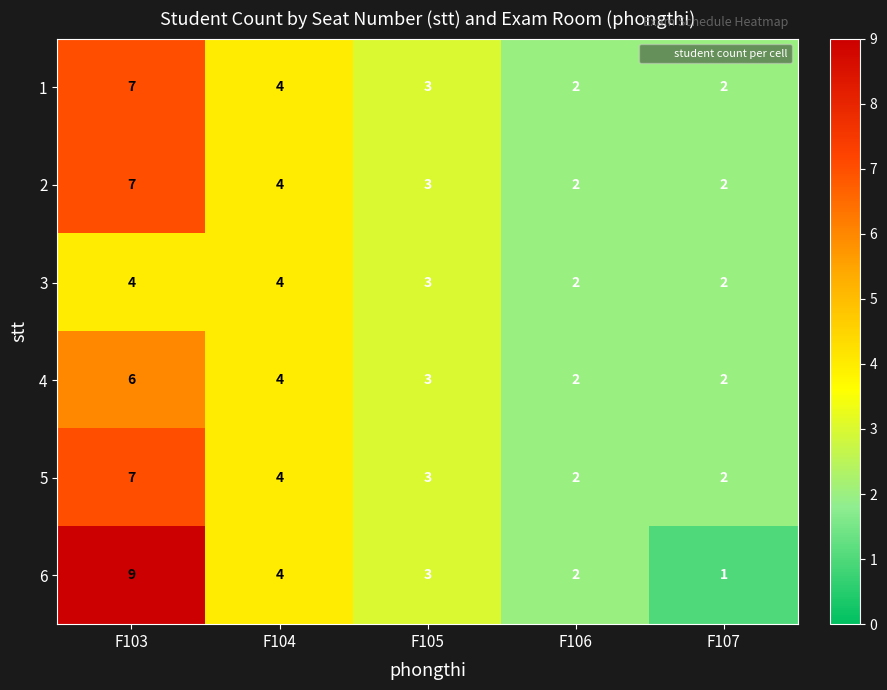

How many 4 values are between 2 and 4?

4